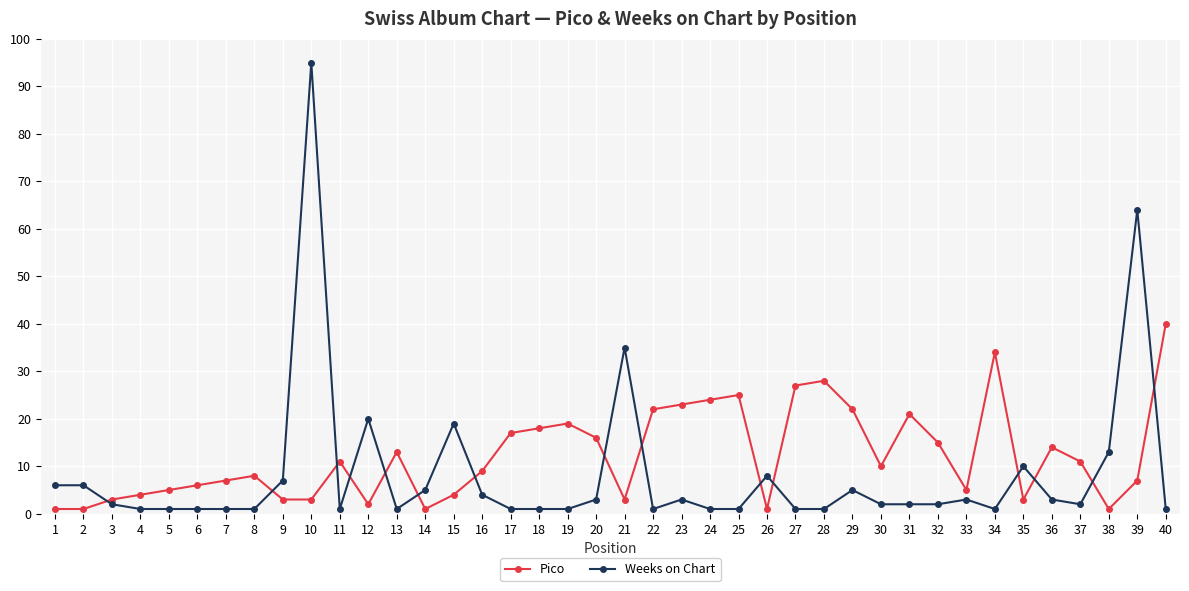

Reading left to right, what are all the values shown in this chart?

Pico: 1=1	2=1	3=3	4=4	5=5	6=6	7=7	8=8	9=3	10=3	11=11	12=2	13=13	14=1	15=4	16=9	17=17	18=18	19=19	20=16	21=3	22=22	23=23	24=24	25=25	26=1	27=27	28=28	29=22	30=10	31=21	32=15	33=5	34=34	35=3	36=14	37=11	38=1	39=7	40=40
Weeks on Chart: 1=6	2=6	3=2	4=1	5=1	6=1	7=1	8=1	9=7	10=95	11=1	12=20	13=1	14=5	15=19	16=4	17=1	18=1	19=1	20=3	21=35	22=1	23=3	24=1	25=1	26=8	27=1	28=1	29=5	30=2	31=2	32=2	33=3	34=1	35=10	36=3	37=2	38=13	39=64	40=1